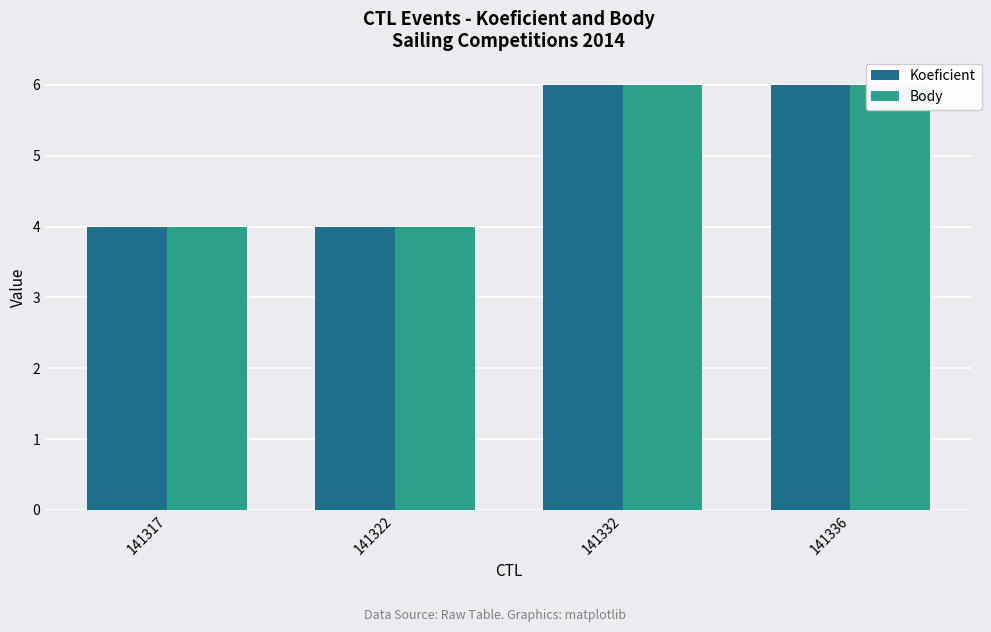

Which has a higher value, 141332 or 141317?

141332